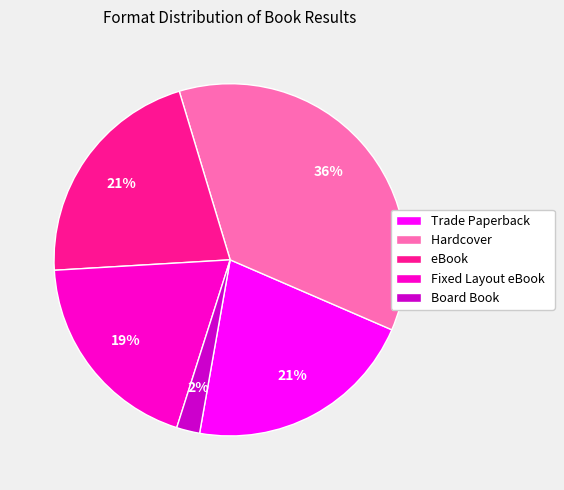

Is the sum of Board Book and Hardcover greater than half?

No